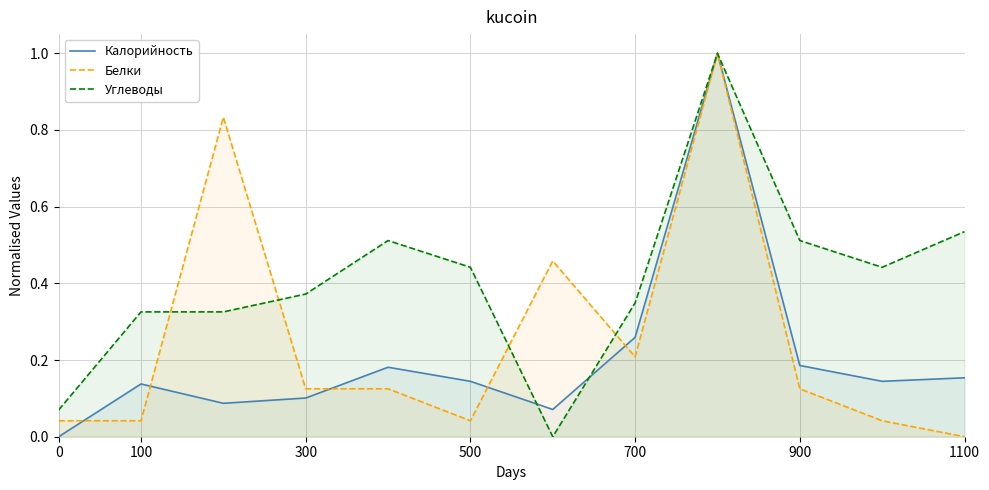

What is the maximum value for Калорийность?

1.0